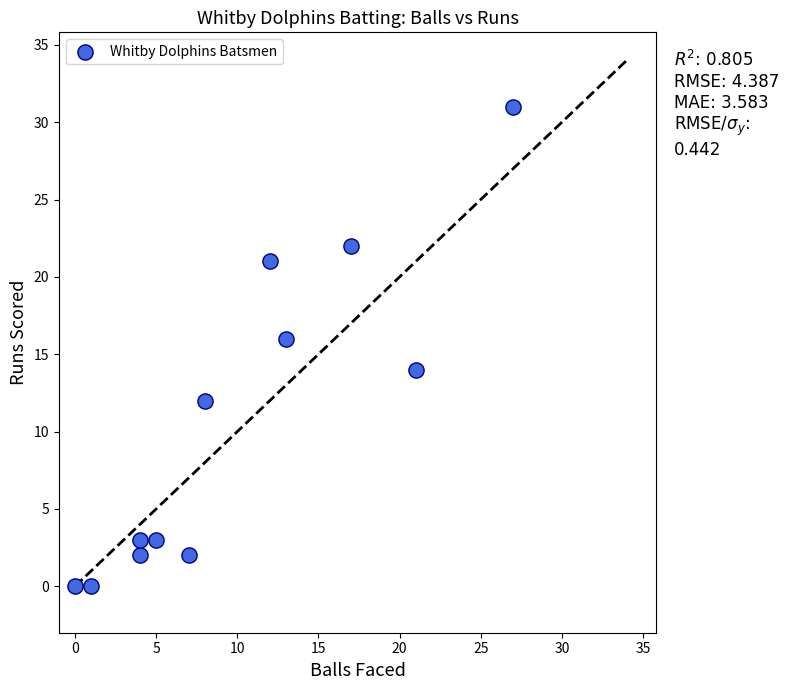

What is the average X value?

10